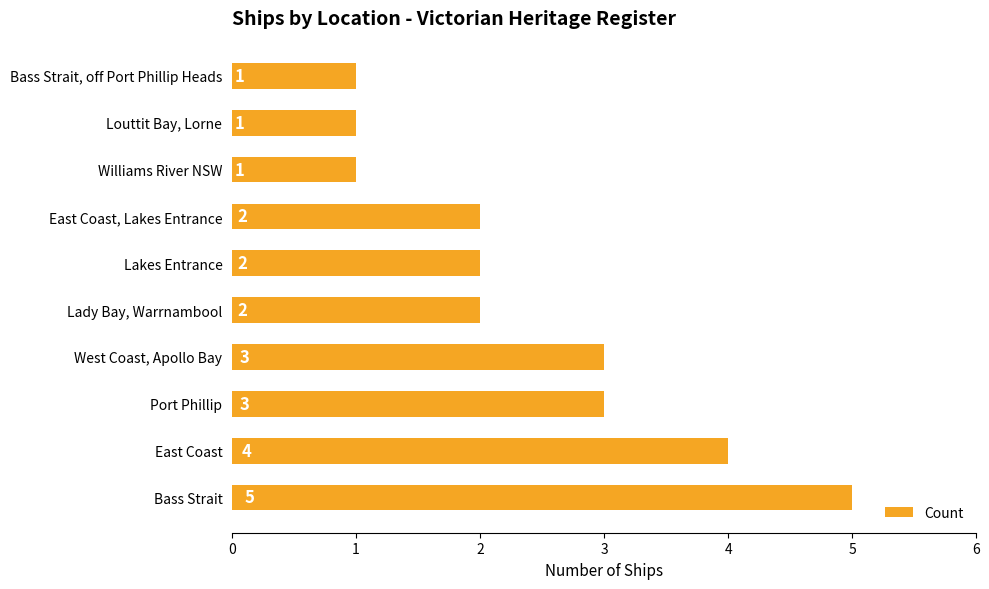

Reading top to bottom, list all the values displayed in this chart.

Bass Strait, off Port Phillip Heads=1	Louttit Bay, Lorne=1	Williams River NSW=1	East Coast, Lakes Entrance=2	Lakes Entrance=2	Lady Bay, Warrnambool=2	West Coast, Apollo Bay=3	Port Phillip=3	East Coast=4	Bass Strait=5